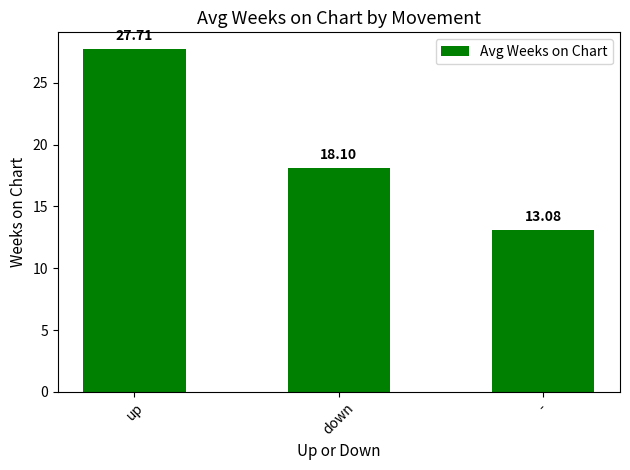

Count the number of categories in the chart.

3